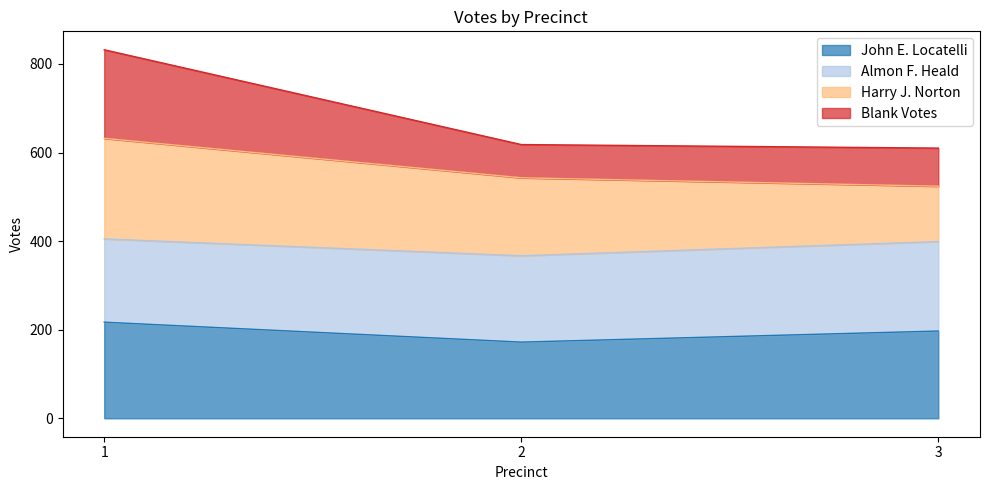

What is the maximum value for John E. Locatelli?

217